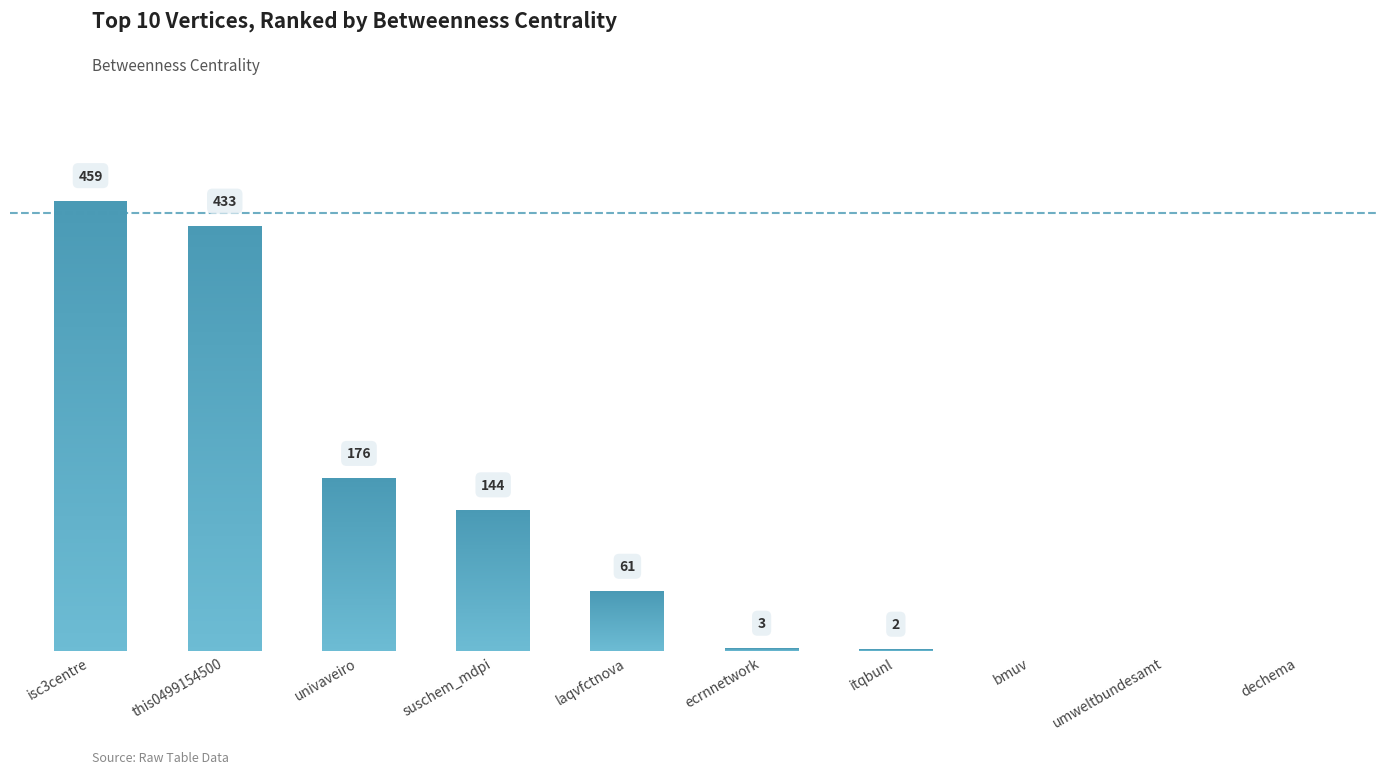

What is the maximum value shown in the chart?

459